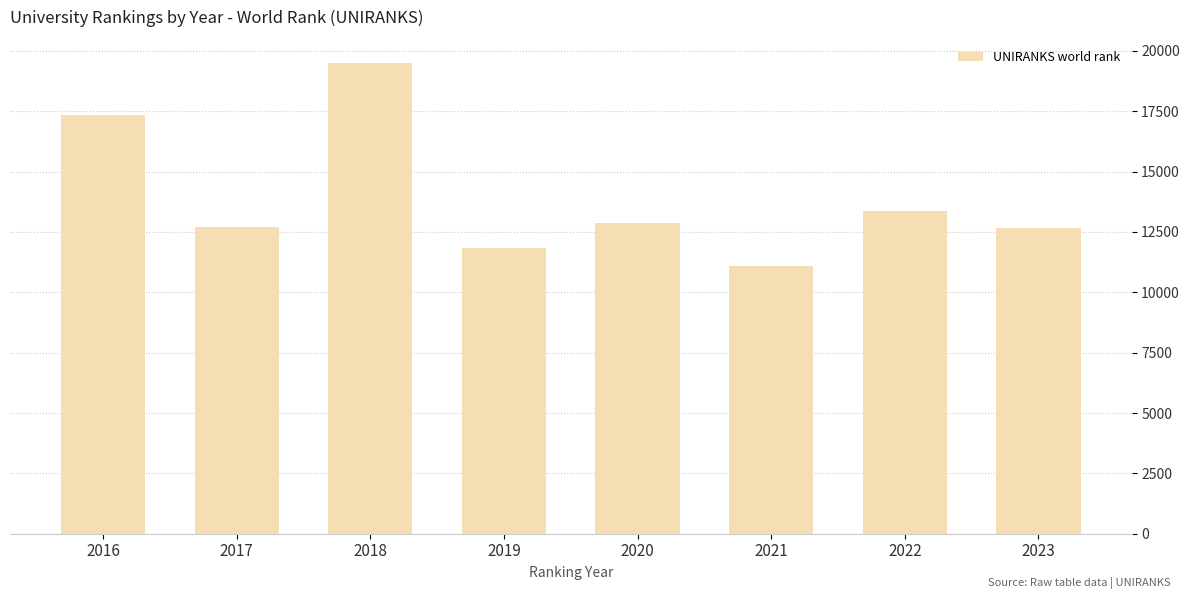

What is the value of the 2nd bar from the left?

12704